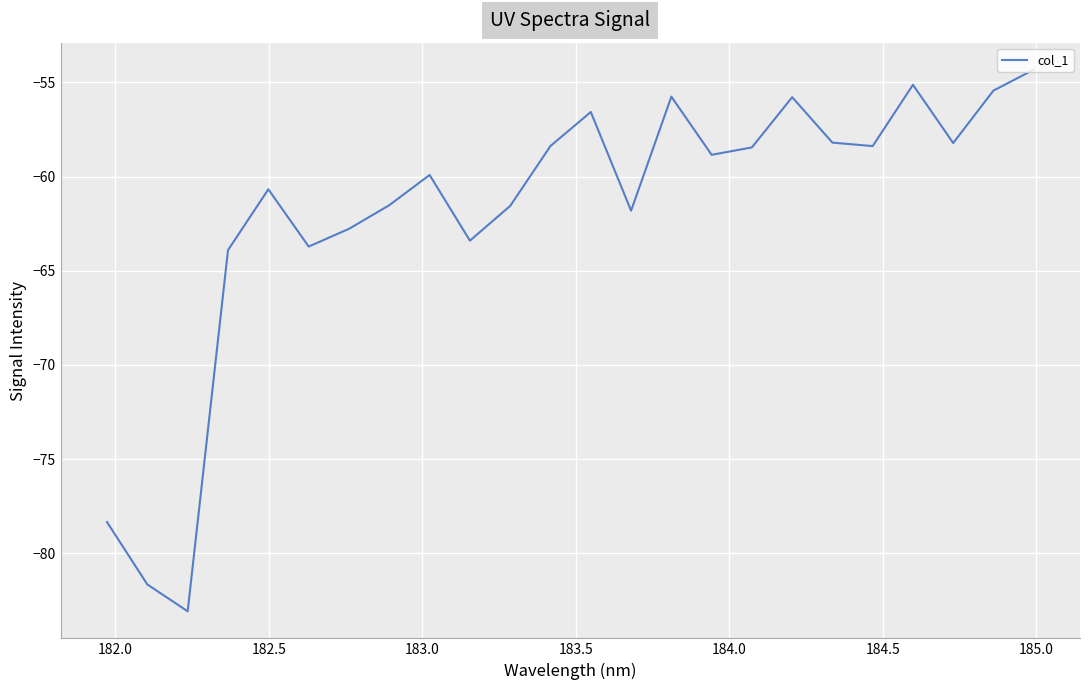

What is the maximum value shown in the chart?

-54.3